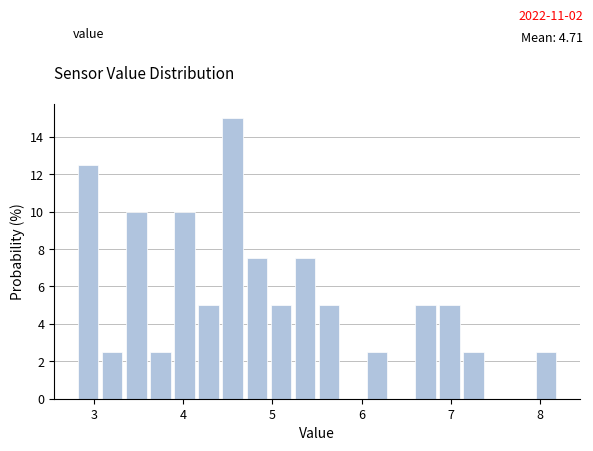

Around what value on the x-axis is the tallest bar? Give the approximate position of its centre, as read against the axis.

4.6